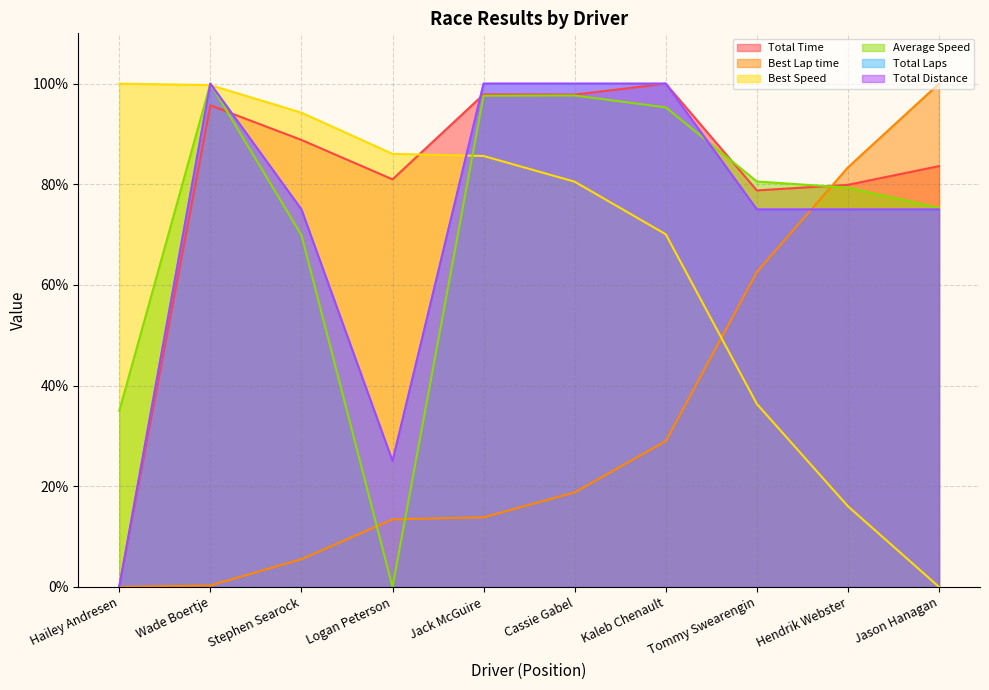

The value of Best Speed at Stephen Searock is 132.8. True or false?

False